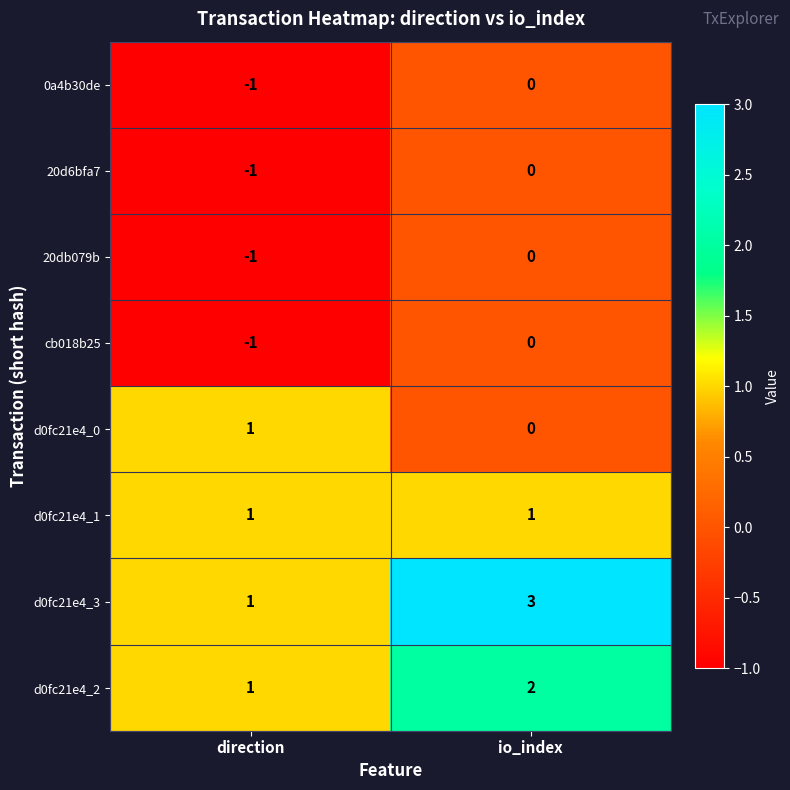

Count the number of data series in this chart.

8